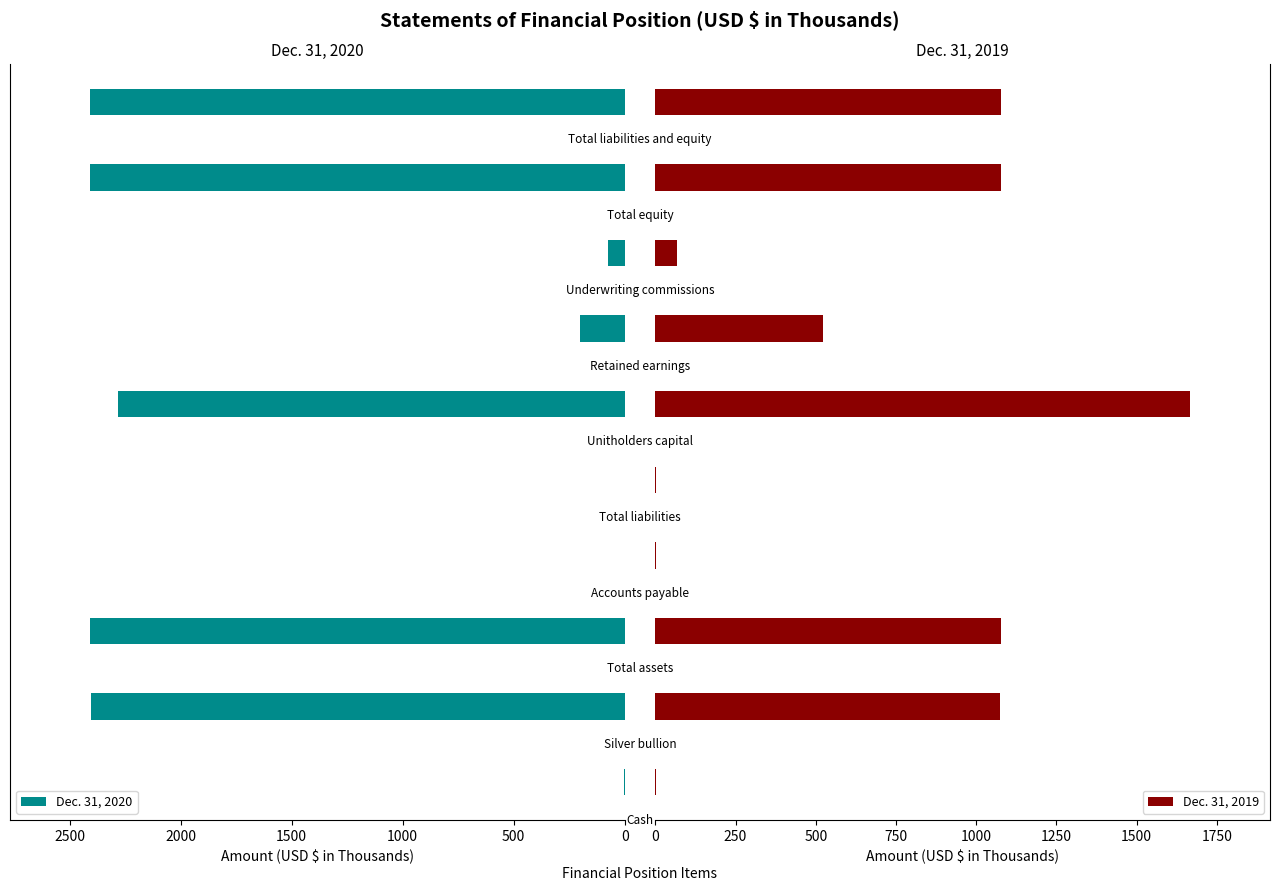

True or false: Dec. 31, 2020 has a value of 931.8 at 8.

False